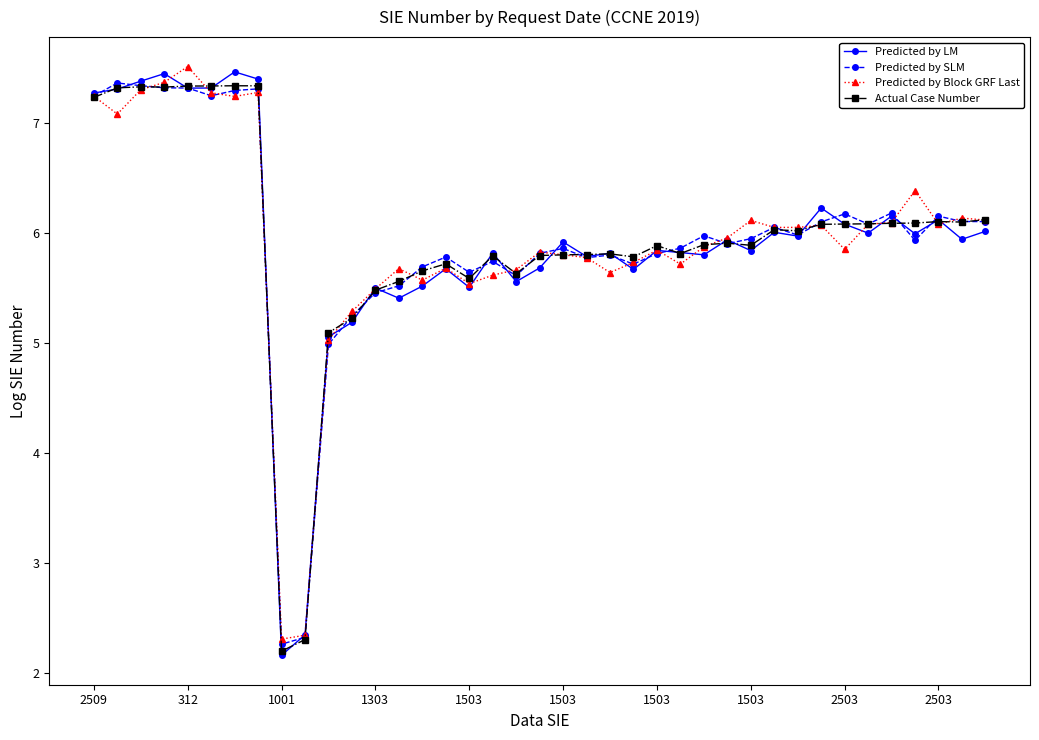

What is the value of the Predicted by Block GRF Last point at the 33rd from the left?

5.9